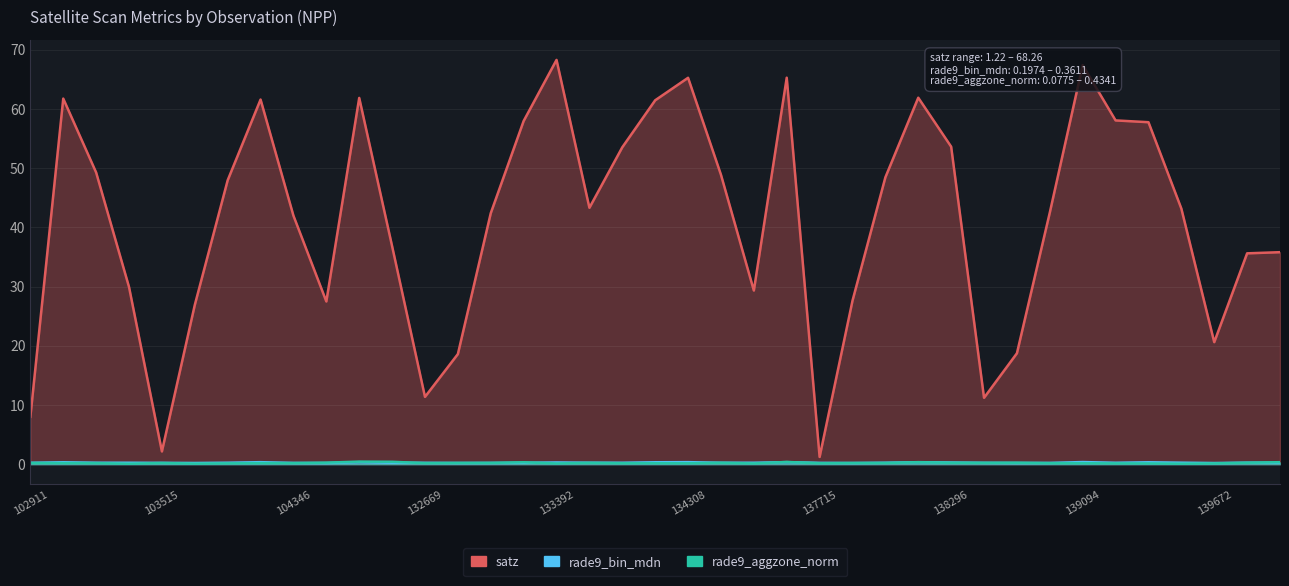

In rade9_aggzone_norm, how many points are higher than both neighbors (excluding endpoints)?

10